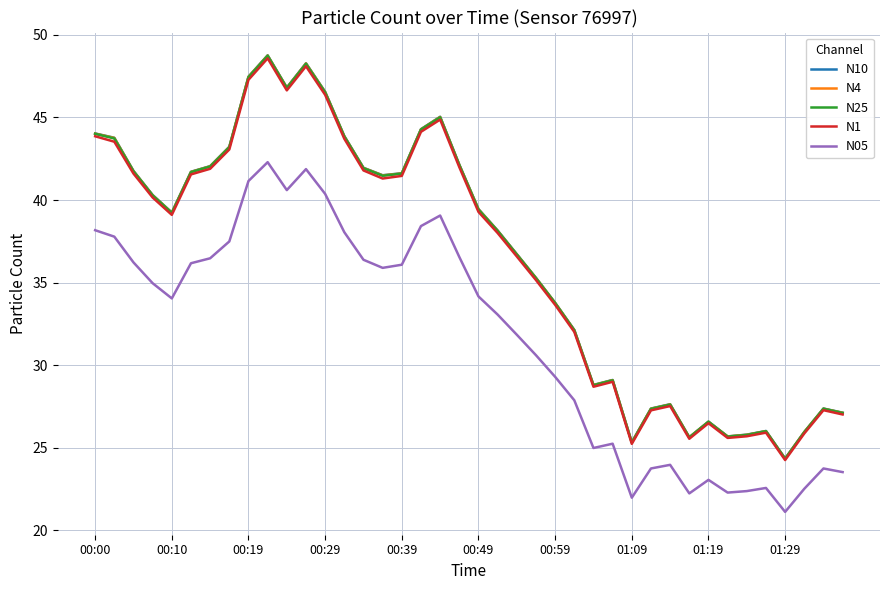

True or false: N4 and N05 intersect in this chart.

False